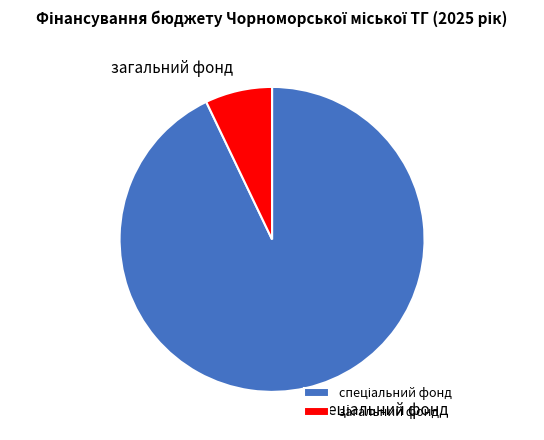

Is there a majority slice in this chart?

Yes